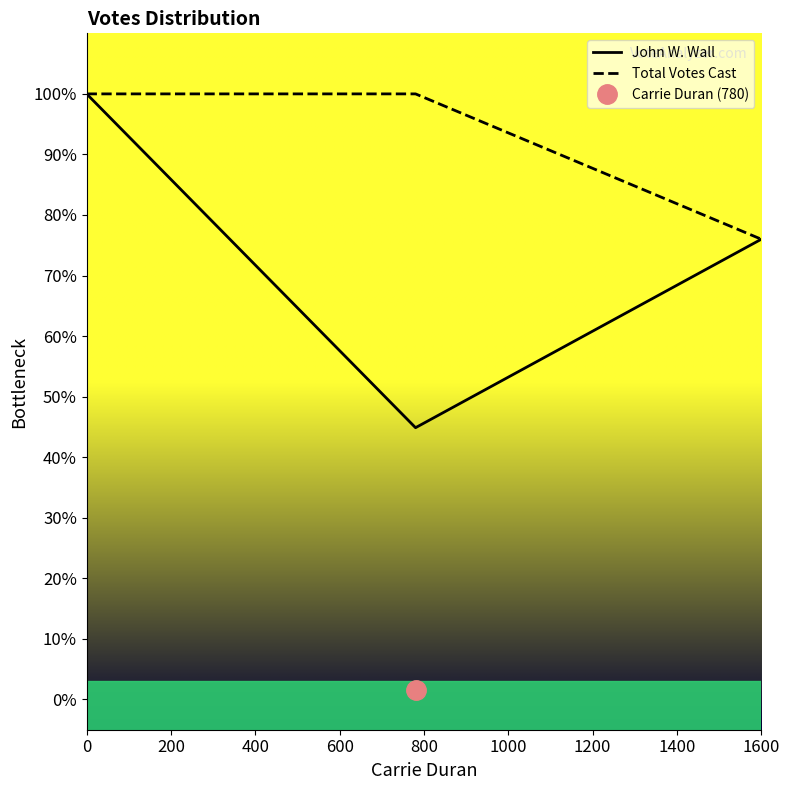

What is the minimum value for Total Votes Cast?

76.0